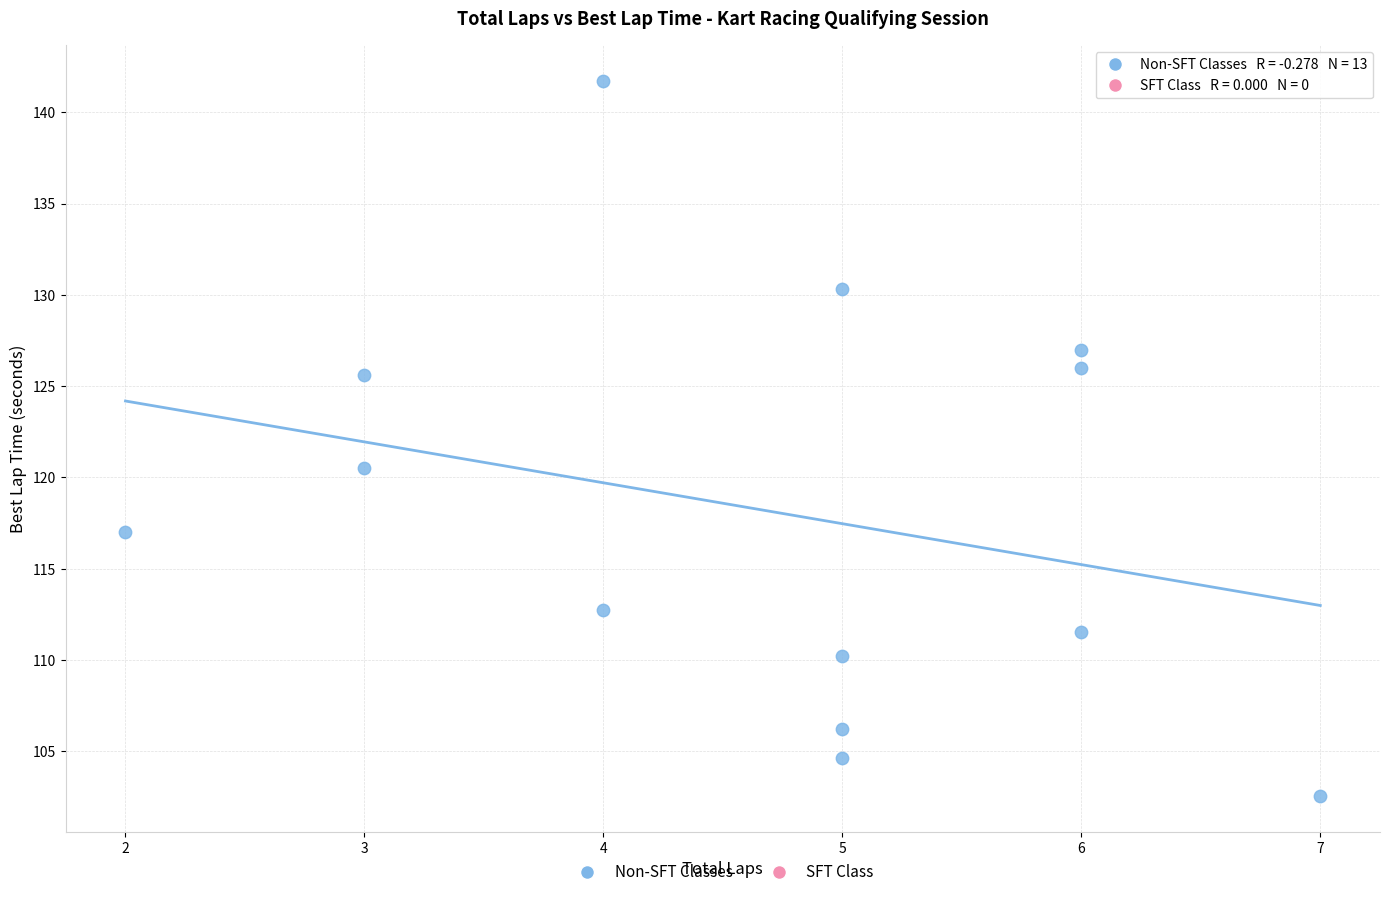

What Y value in the scatter plot is closest to 122?

120.5